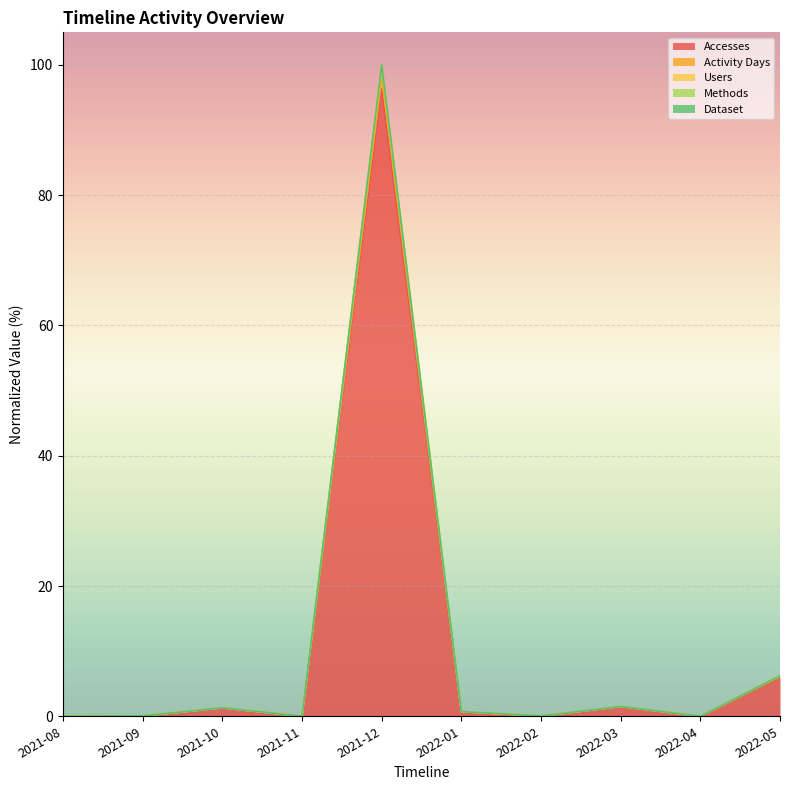

Count the number of categories in the chart.

10